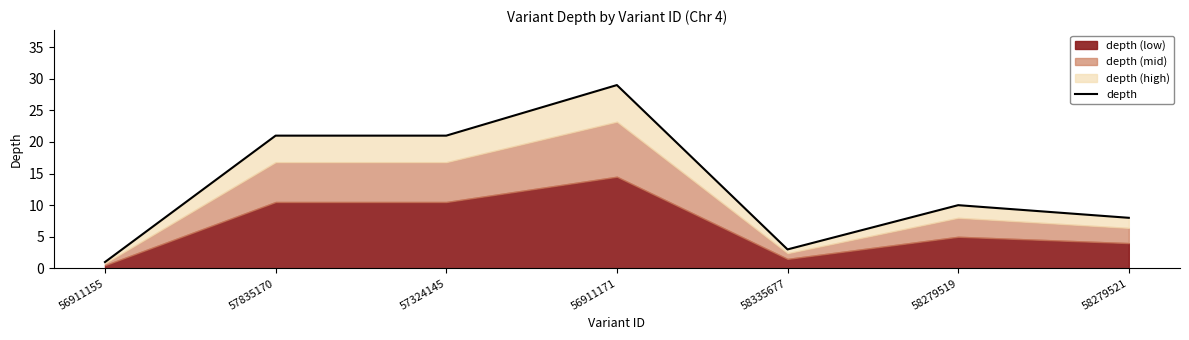

Rank the categories by value from highest to lowest.

56911171, 57835170, 57324145, 58279519, 58279521, 58335677, 56911155